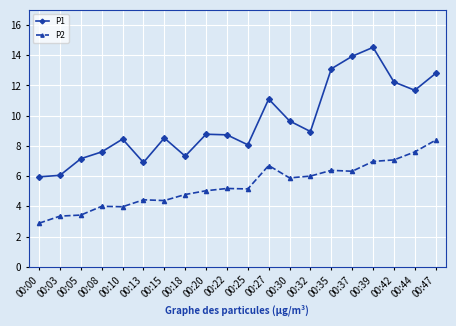

Count the number of data series in this chart.

2